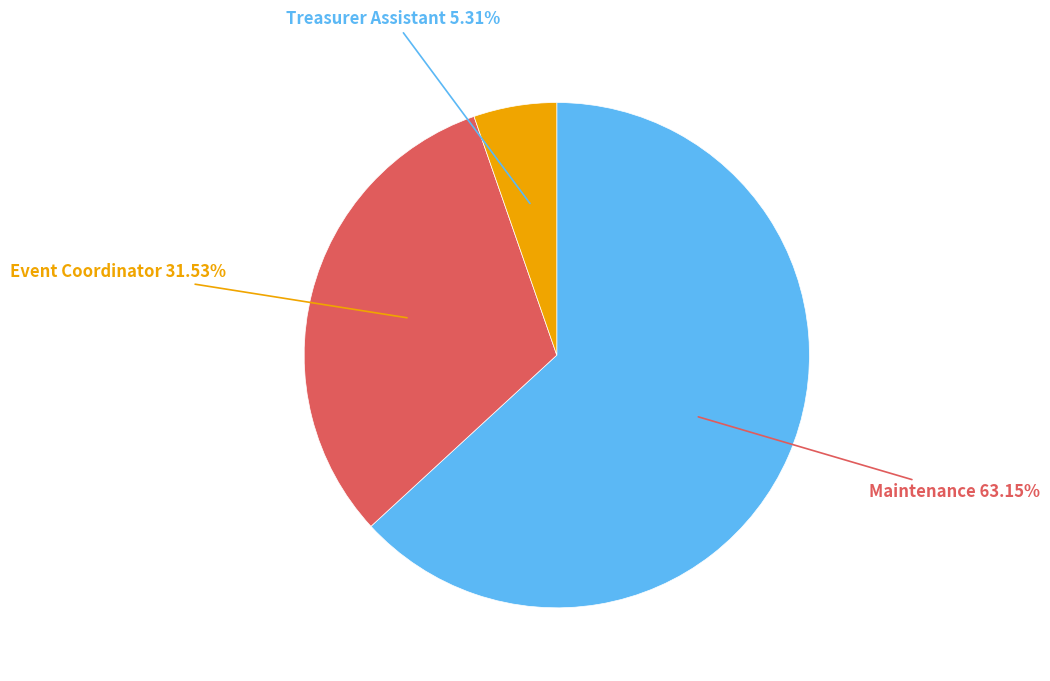

What is the ratio of the value at Treasurer Assistant to the value at Maintenance?

0.1